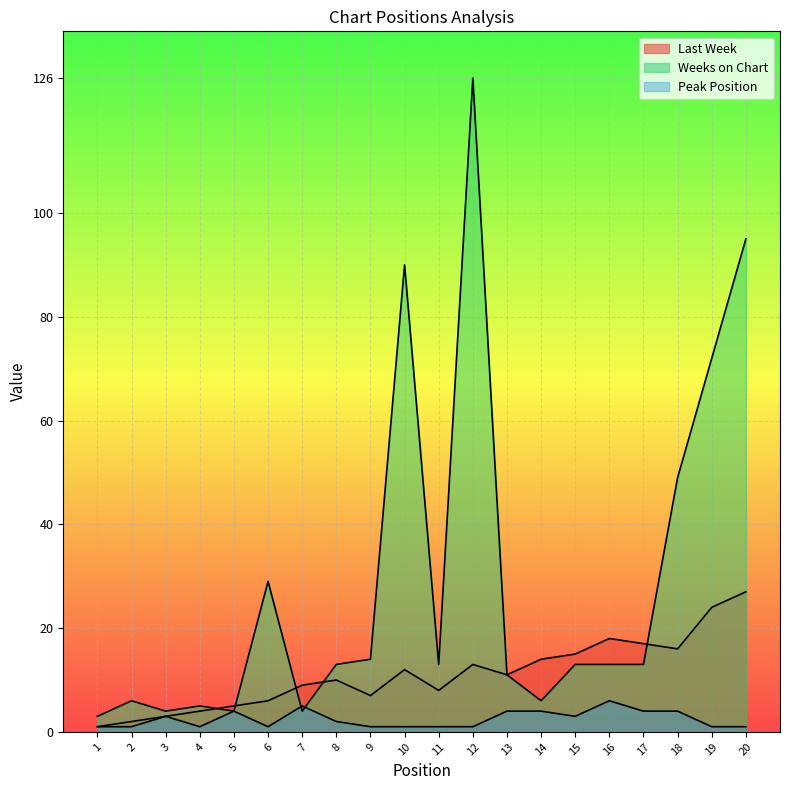

How many data points in Last Week are less than 11?

10